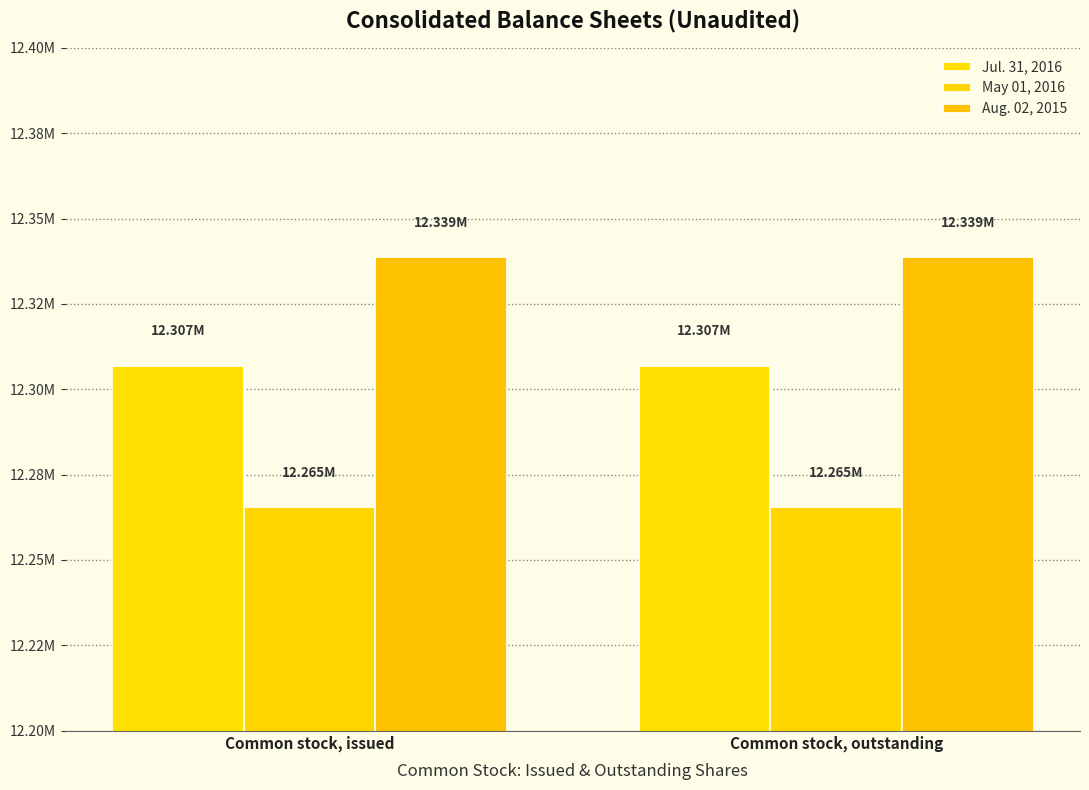

Count the number of categories in the chart.

2